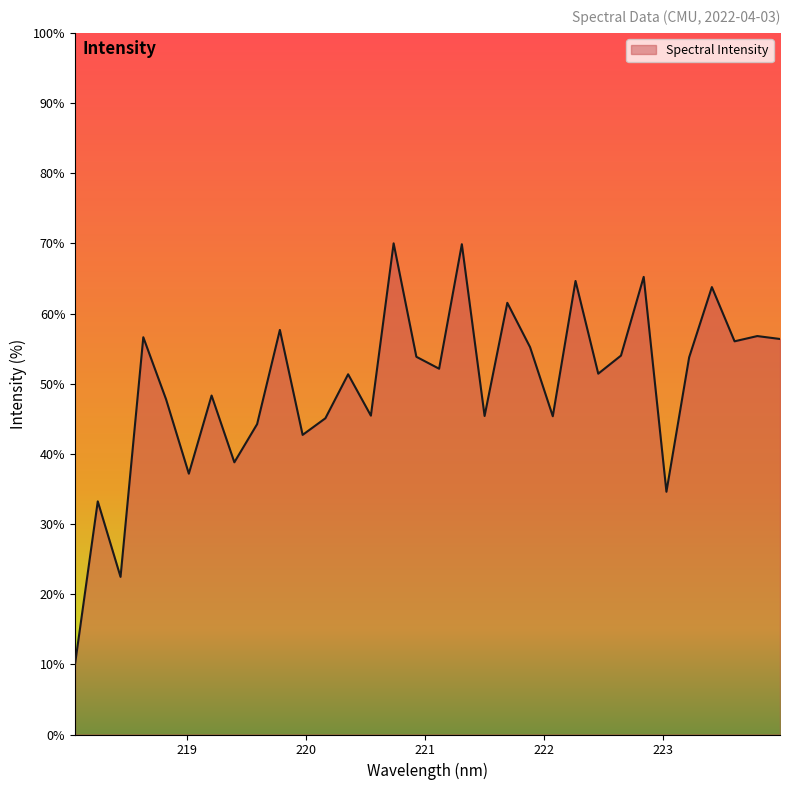

What is the smallest value displayed?

10.0